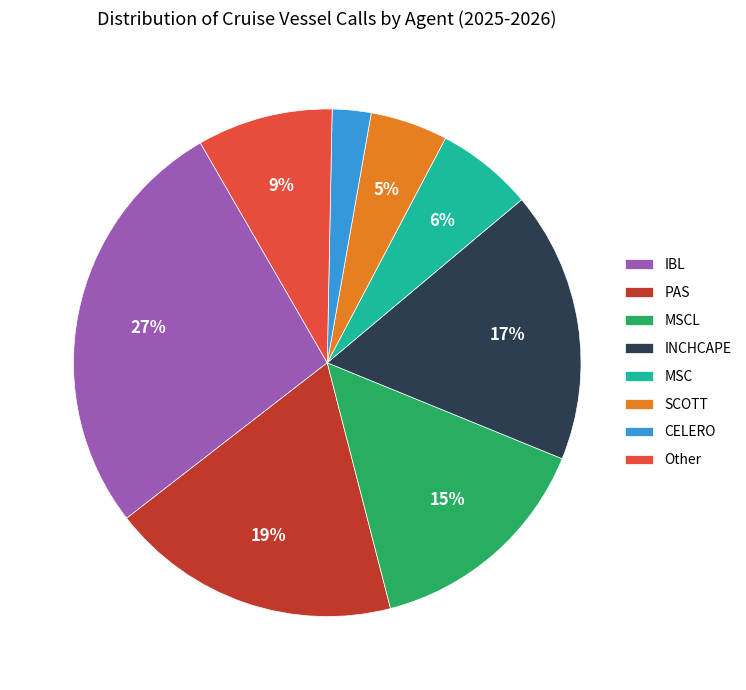

Which slice is the smallest?

CELERO